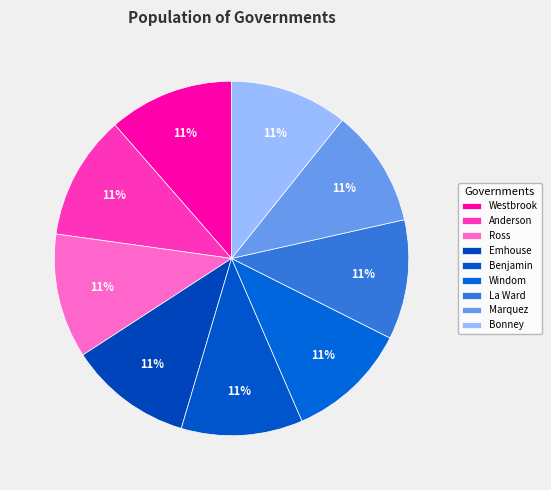

How many segments does this pie chart have?

9